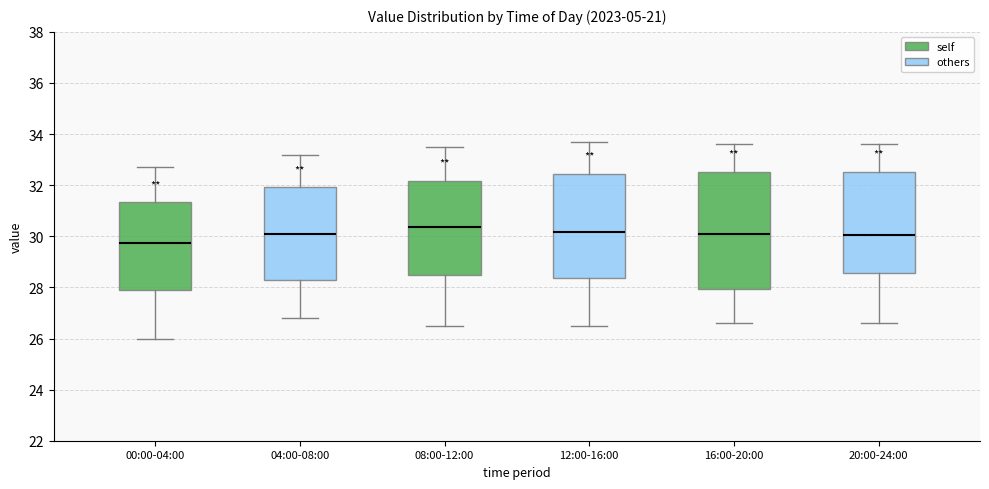

Where does the lower whisker of the box for 00:00-04:00 end on the y-axis? The values are not printed on the chart, so give them approximately, as read against the axis.

26.0